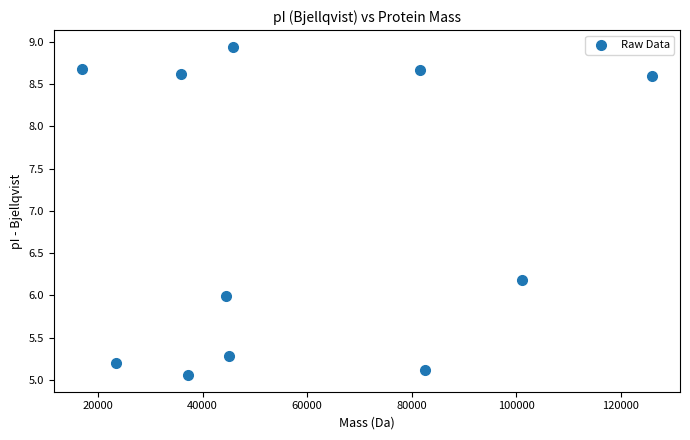

What Y value in the scatter plot is closest to 7?

6.2